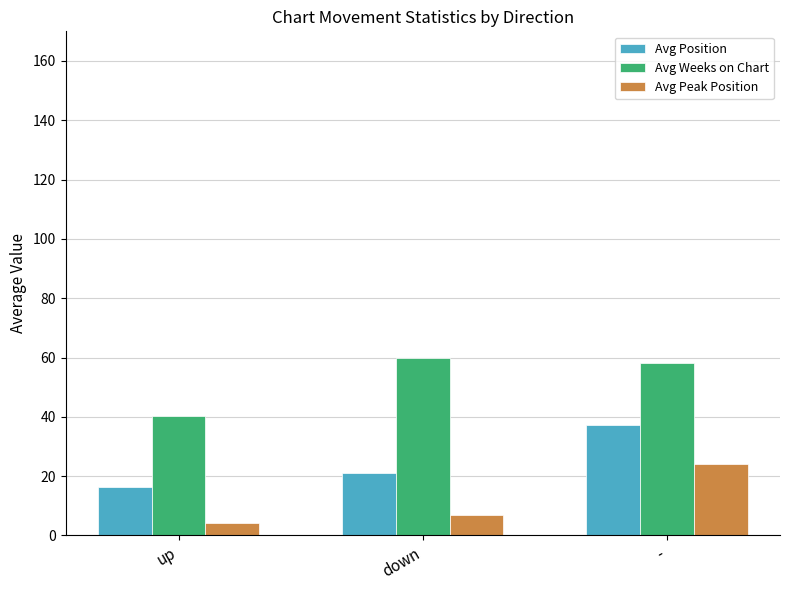

Rank the series by their maximum value, from lowest to highest.

Avg Peak Position, Avg Position, Avg Weeks on Chart